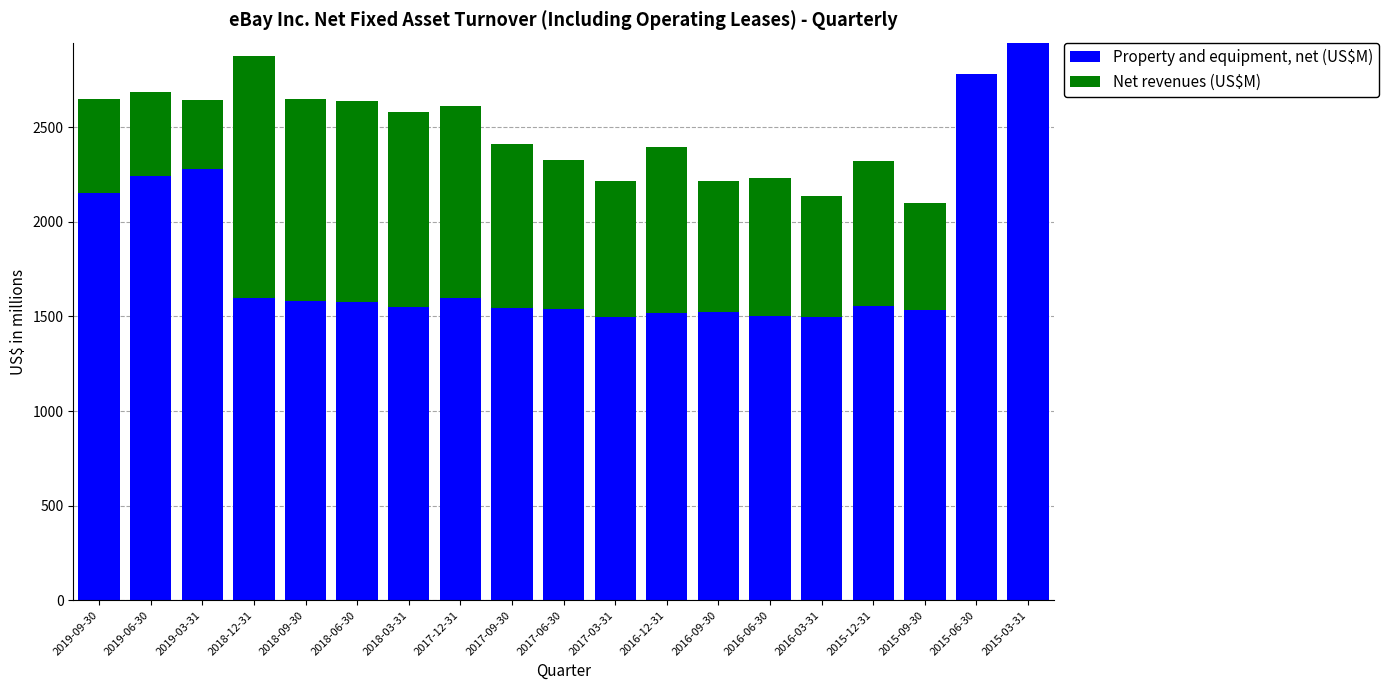

The value of Property and equipment, net (US$M) at 2016-03-31 is 418. True or false?

False